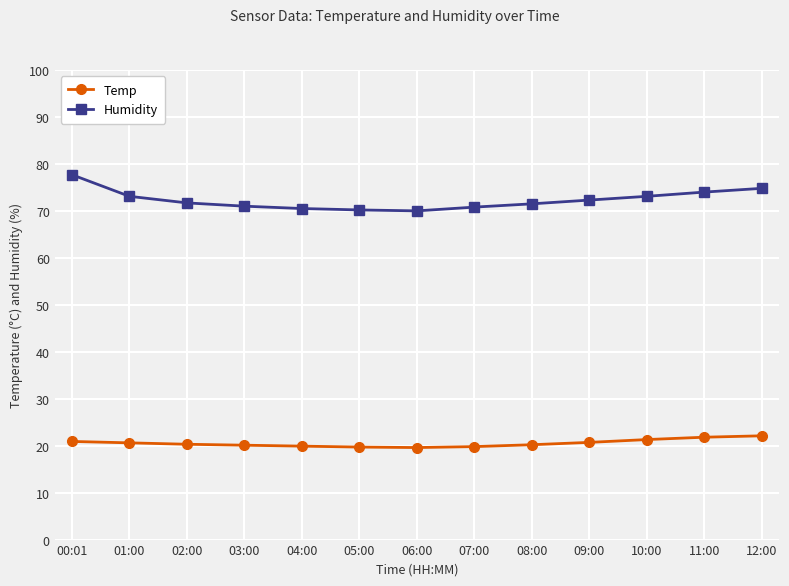

How many lines are shown in the chart?

2